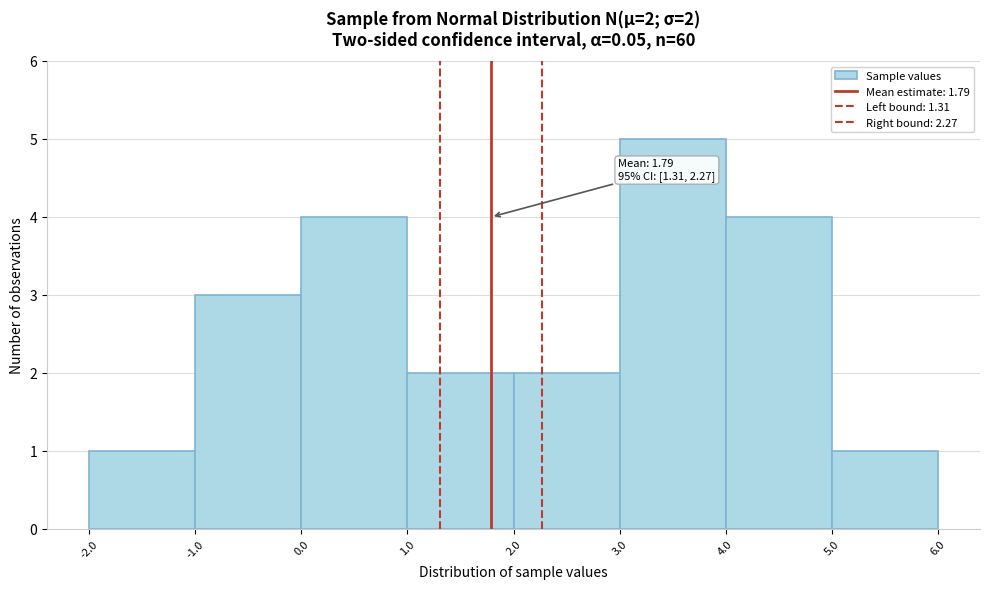

Over which range of the x-axis is the bar tallest?

3.0 to 4.0